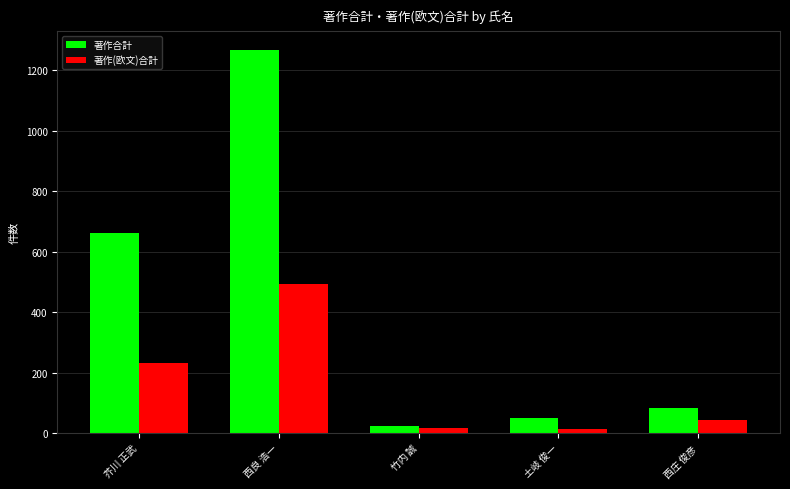

What is the maximum value for 著作(欧文)合計?

493